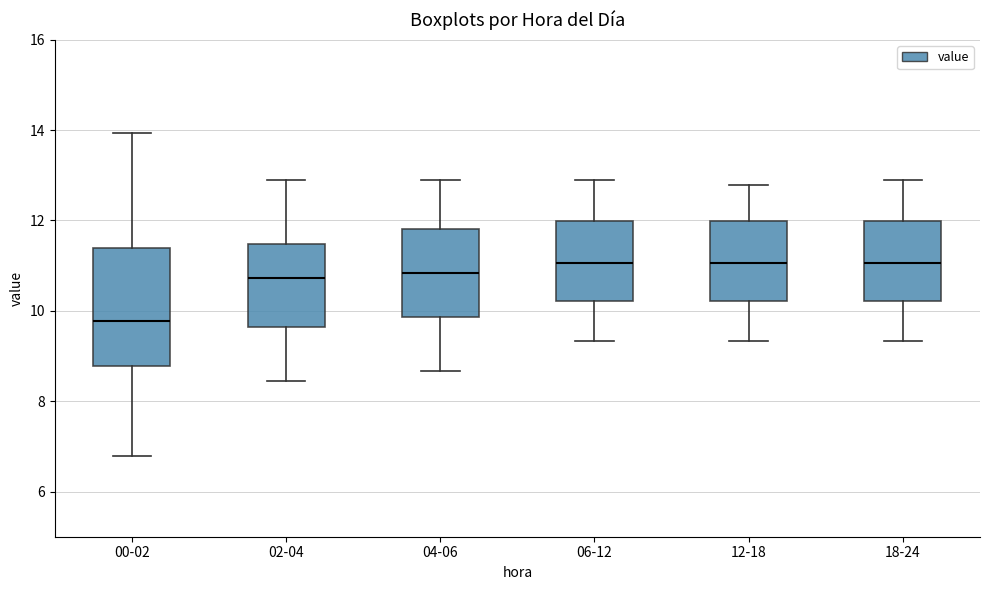

Comparing the boxes themselves (not the whiskers), which one is the tallest?

00-02